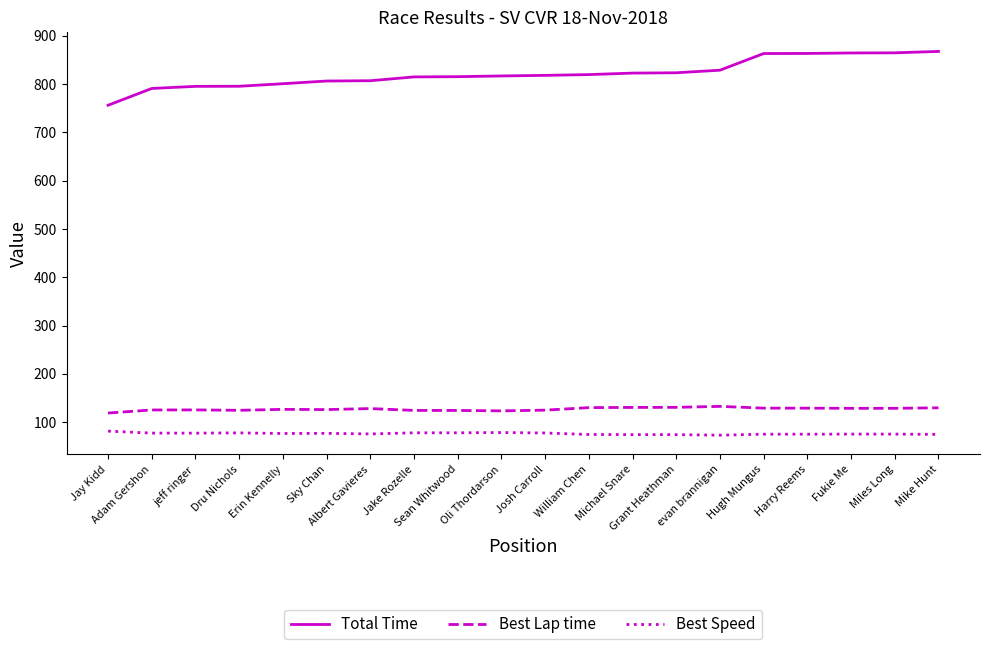

What is the smallest value displayed?

72.8